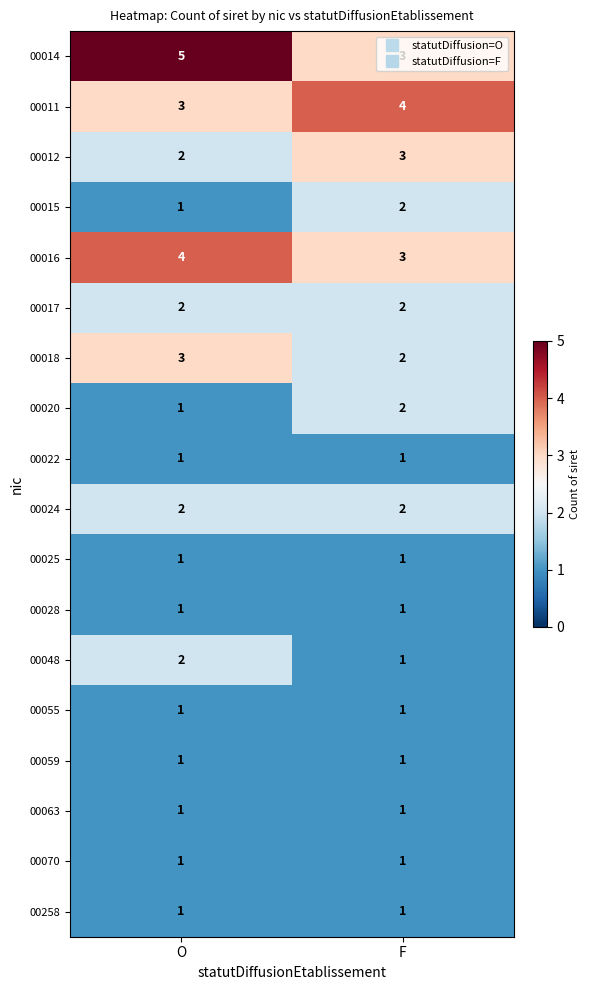

What is the sum of the 00018 values at O and F?

5